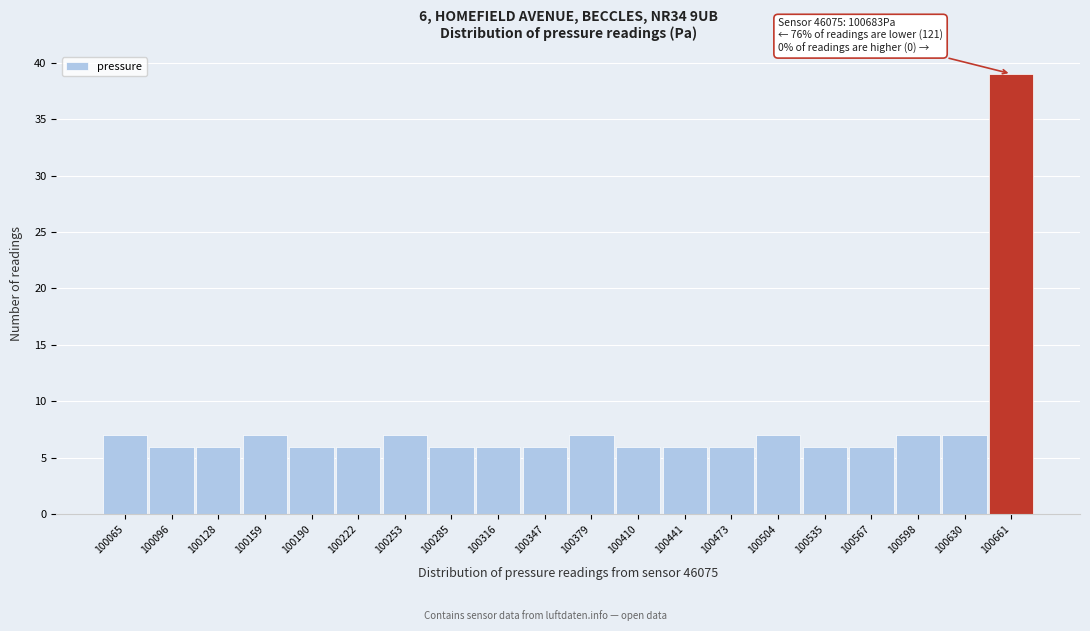

Reading left to right, transcribe all the data shown in this chart.

100065=7	100096=6	100128=6	100159=7	100190=6	100222=6	100253=7	100285=6	100316=6	100347=6	100379=7	100410=6	100441=6	100473=6	100504=7	100535=6	100567=6	100598=7	100630=7	100661=39